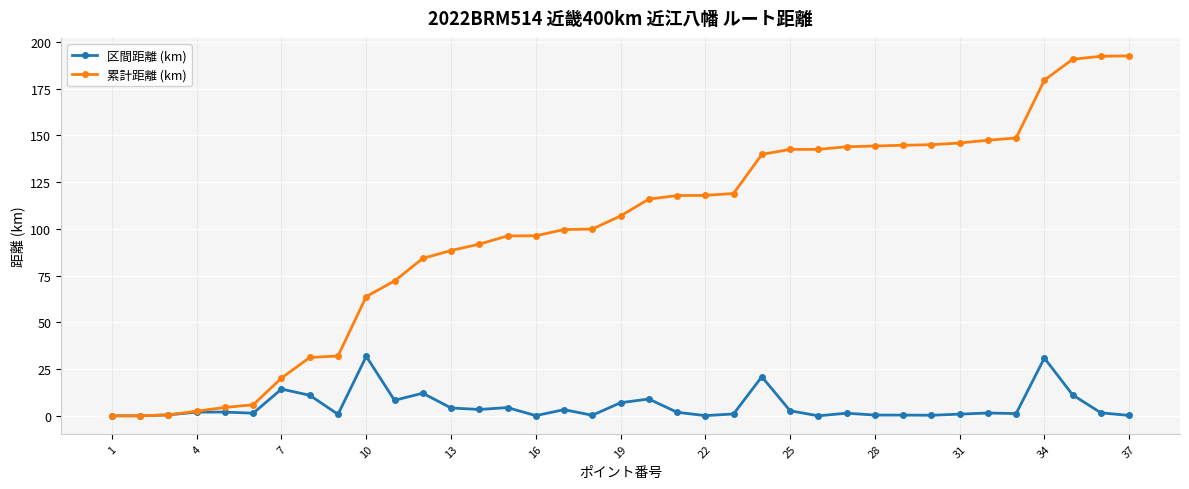

Which series has the largest range (max minus min)?

累計距離 (km)